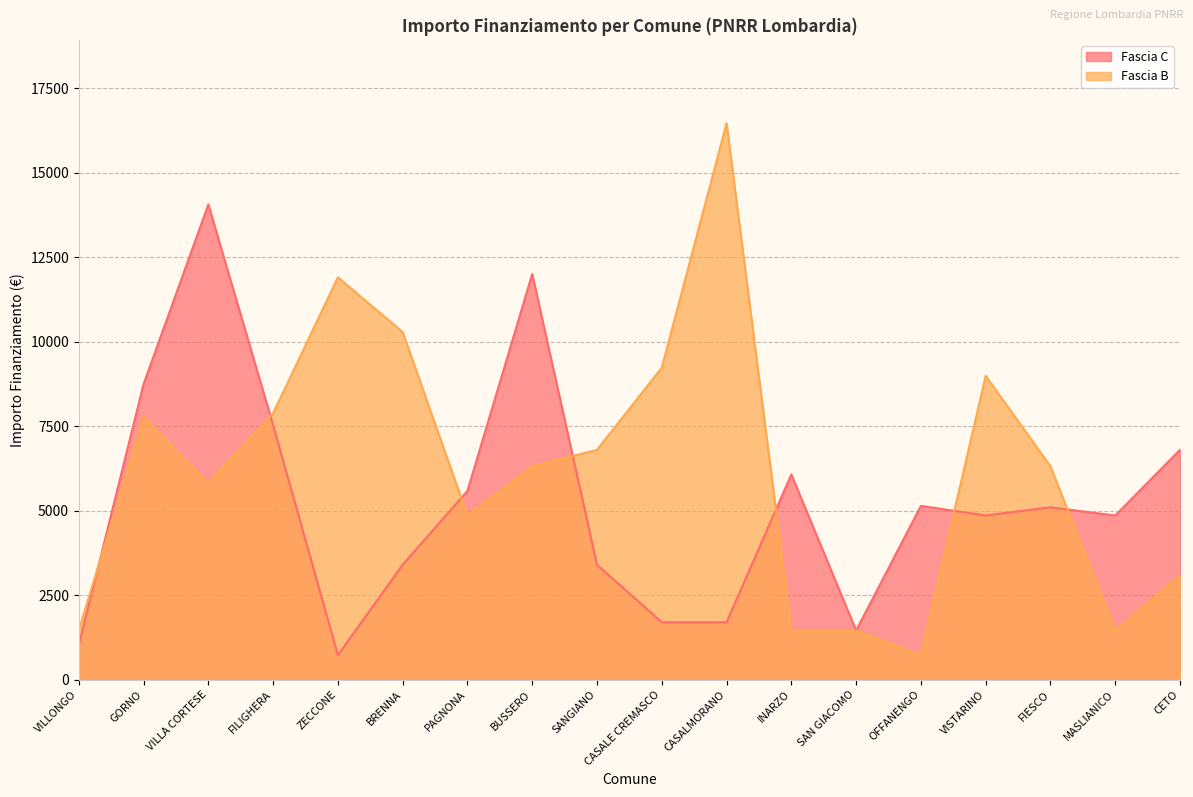

True or false: Fascia B and Fascia C cross at least once.

True